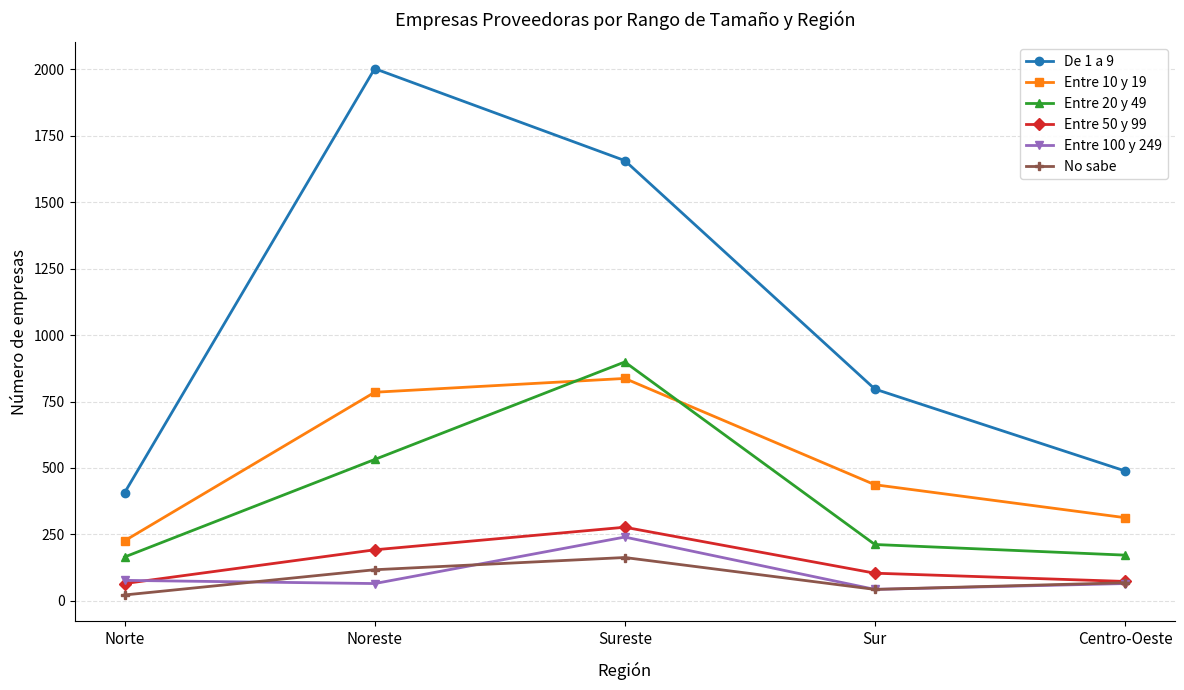

What is the approximate value of Entre 10 y 19 at Sureste, to the nearest 10?

840